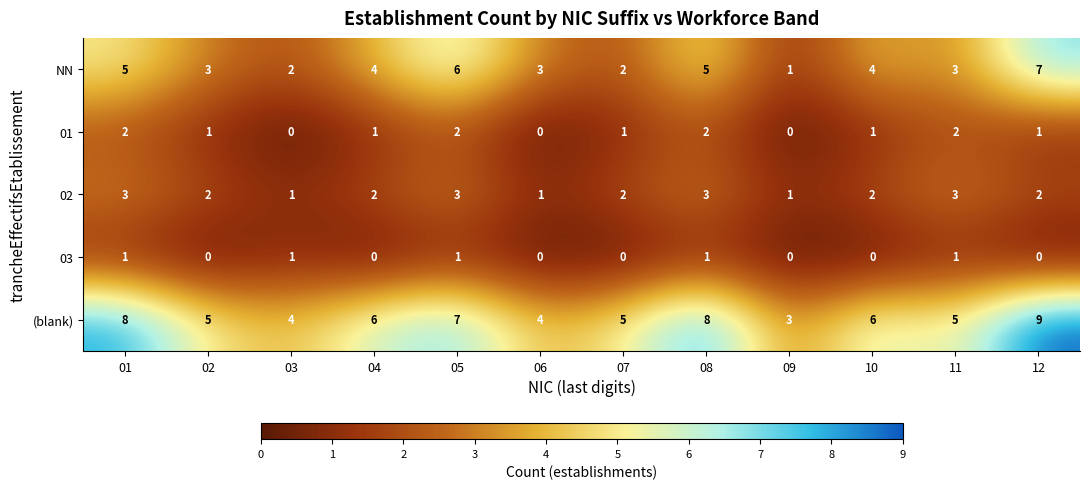

What is the sum of all NN values?

45